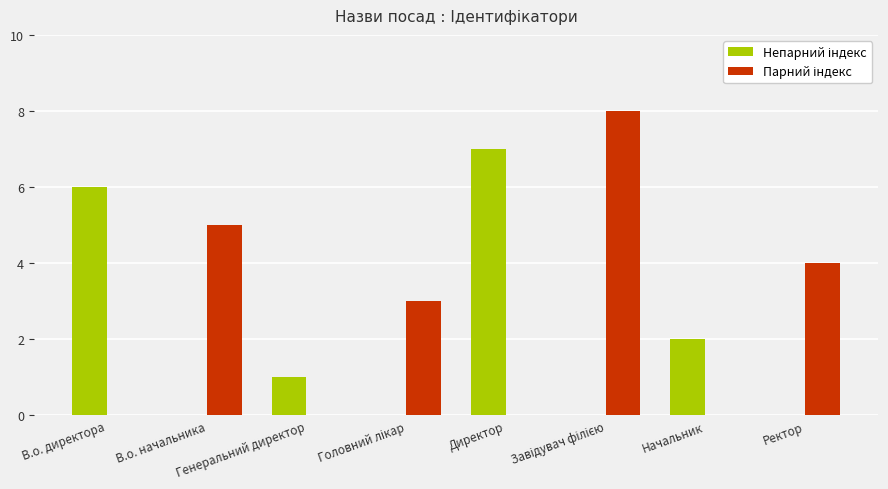

Are the bars grouped side by side (vs. stacked)?

Yes